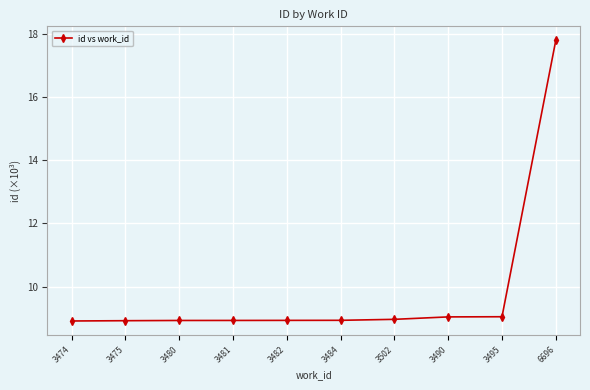

What position from the left is 3482?

5